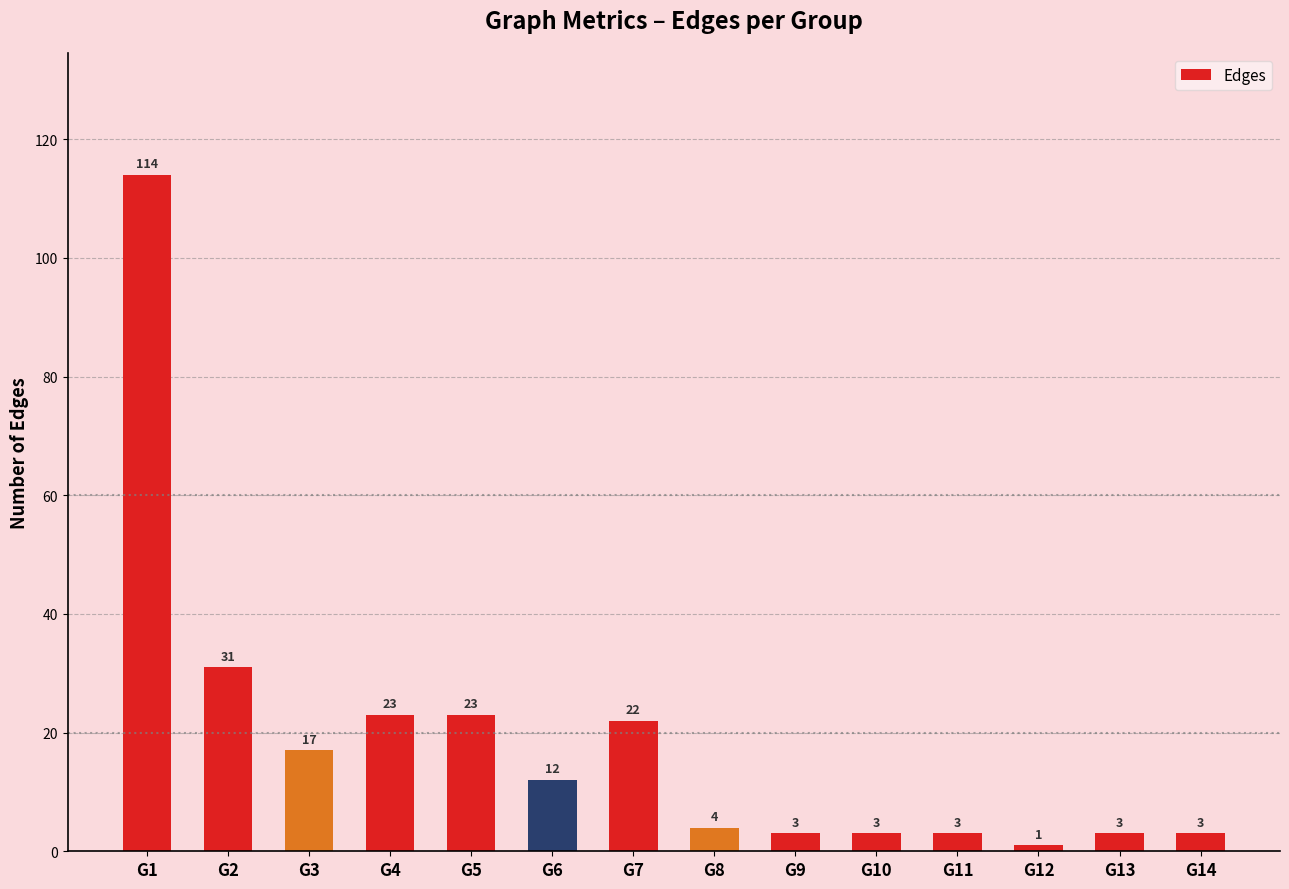

What is the average value?

19